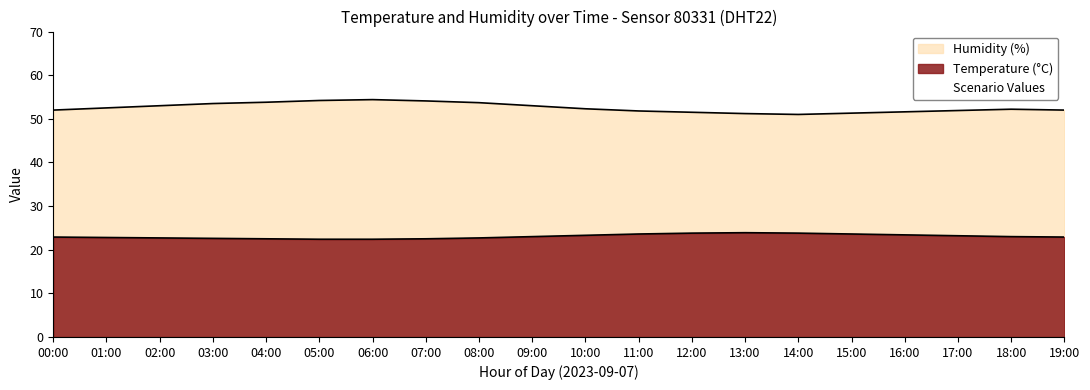

Rank the series at 05:00 from lowest to highest value.

temperature, humidity